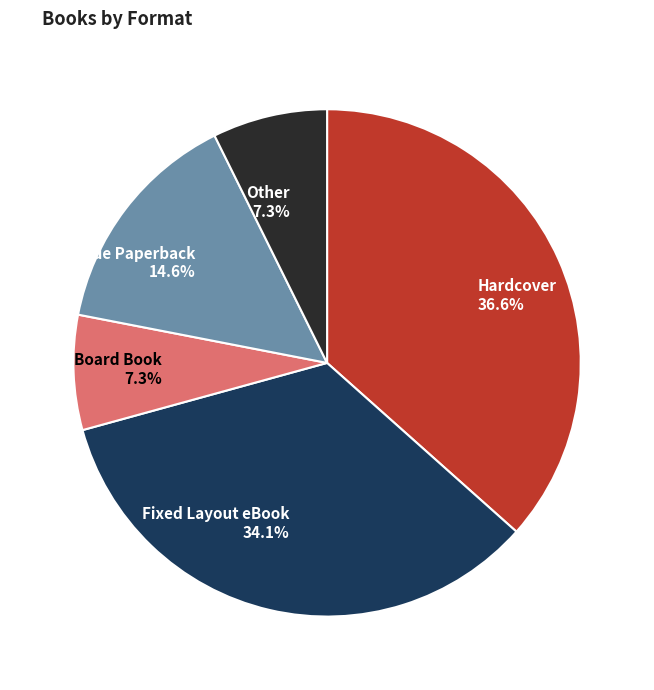

Which category has the biggest portion of the pie?

Hardcover 36.6%